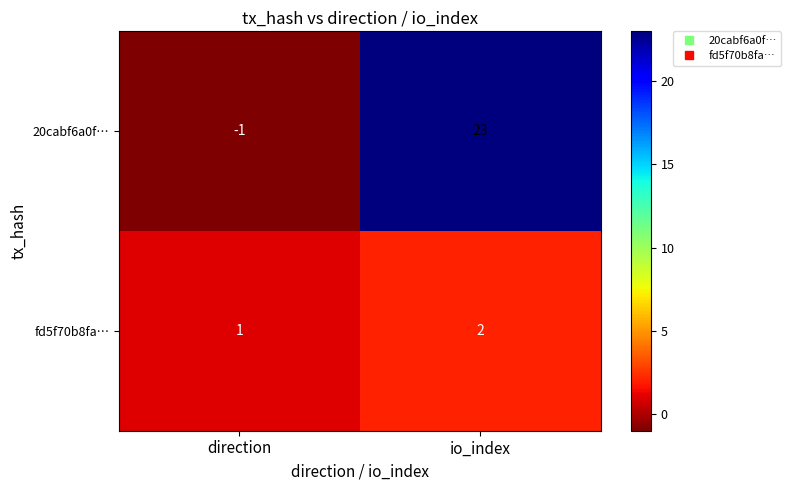

Rank the series by their average value, from lowest to highest.

fd5f70b8fa…, 20cabf6a0f…